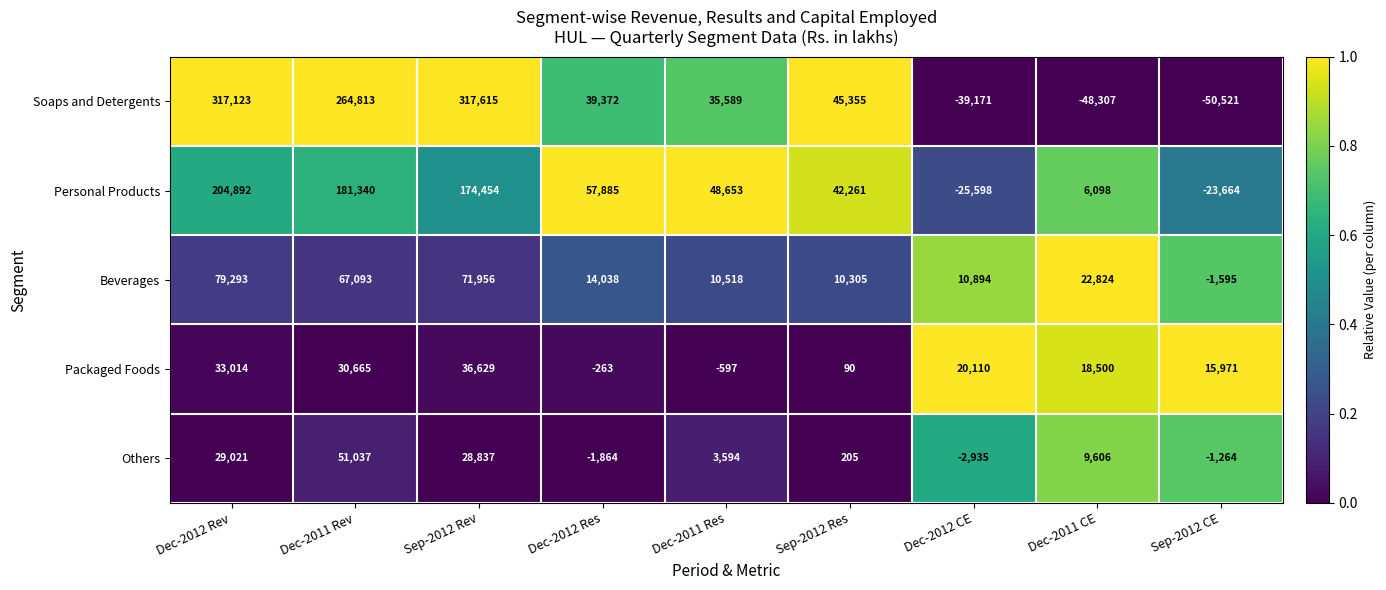

What is the difference between the second highest and second lowest values in the Beverages series?

61651